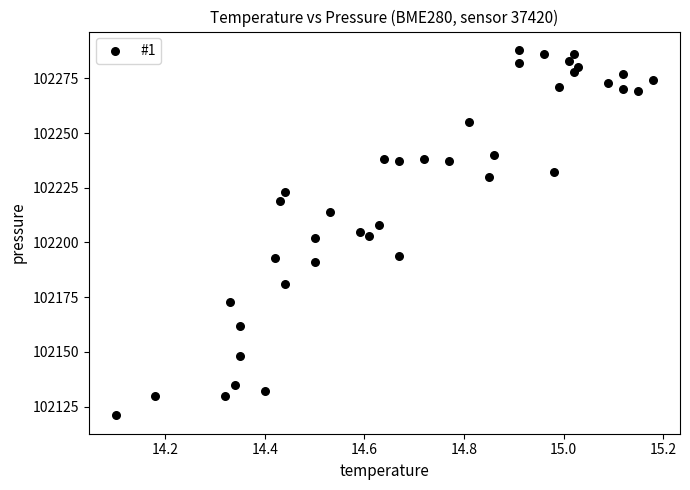

What is the range of Y values (max minus min)?

167